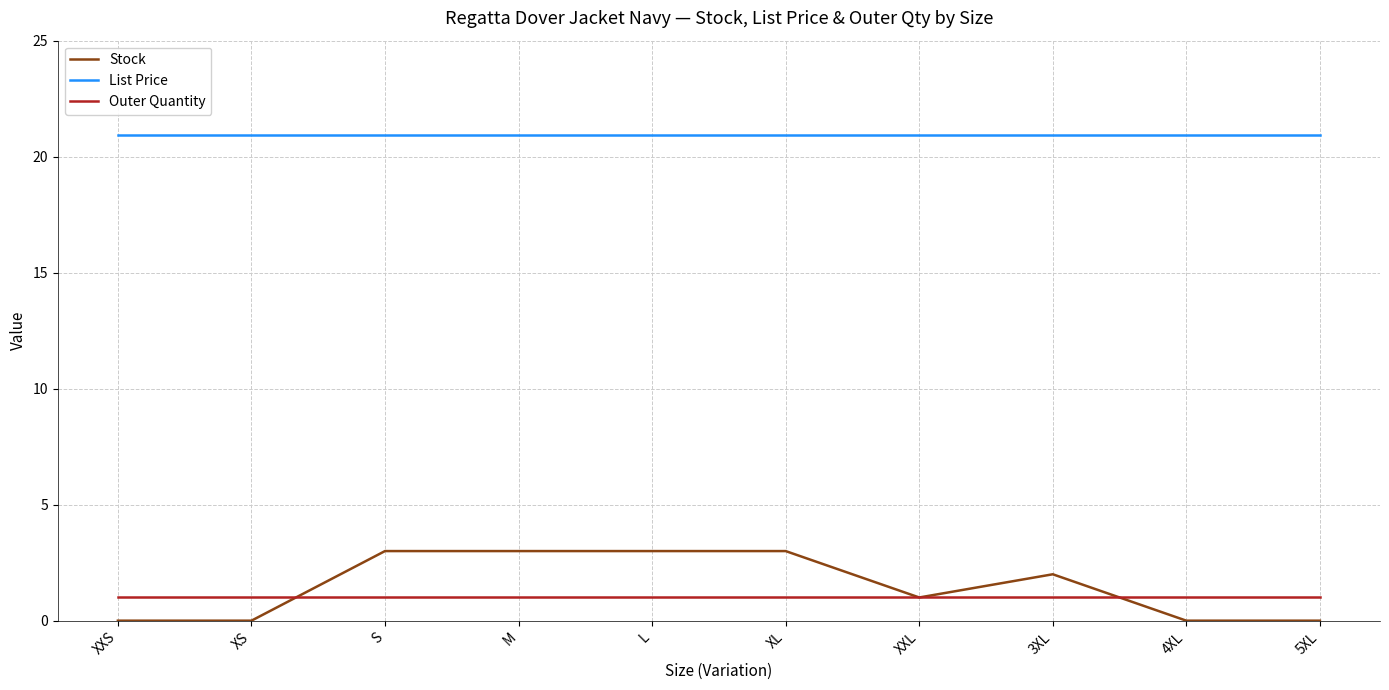

True or false: List Price and Stock intersect in this chart.

False